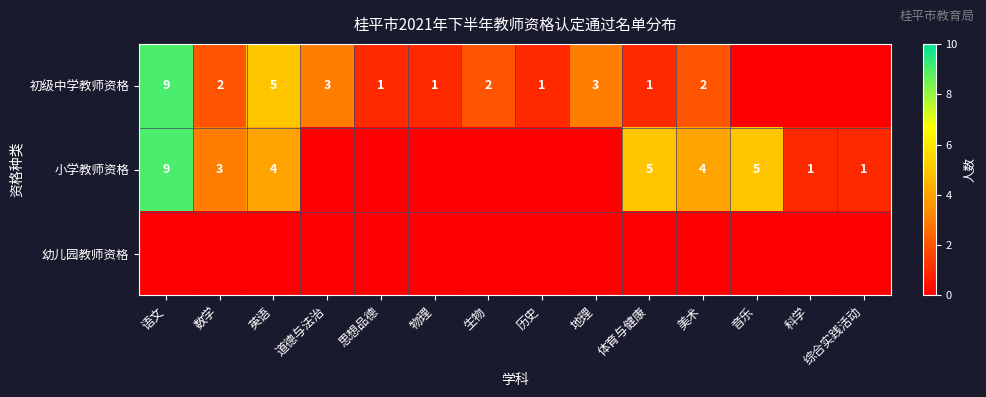

At 综合实践活动, list the series in order from smallest to largest.

初级中学教师资格, 幼儿园教师资格, 小学教师资格